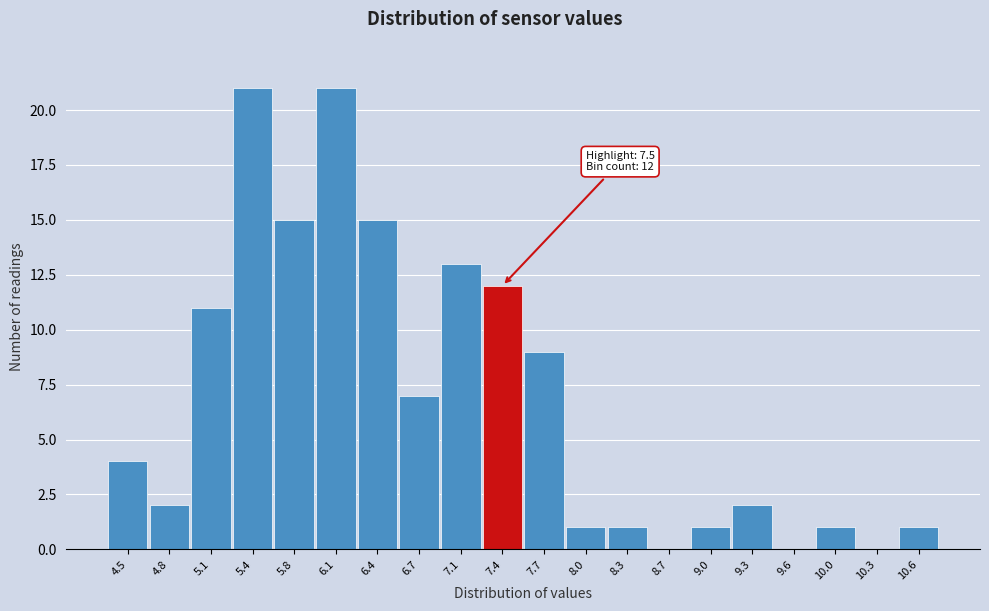

Reading left to right, transcribe all the data shown in this chart.

4.5=4	4.8=2	5.1=11	5.4=21	5.8=15	6.1=21	6.4=15	6.7=7	7.1=13	7.4=12	7.7=9	8.0=1	8.3=1	8.7=0	9.0=1	9.3=2	9.6=0	10.0=1	10.3=0	10.6=1